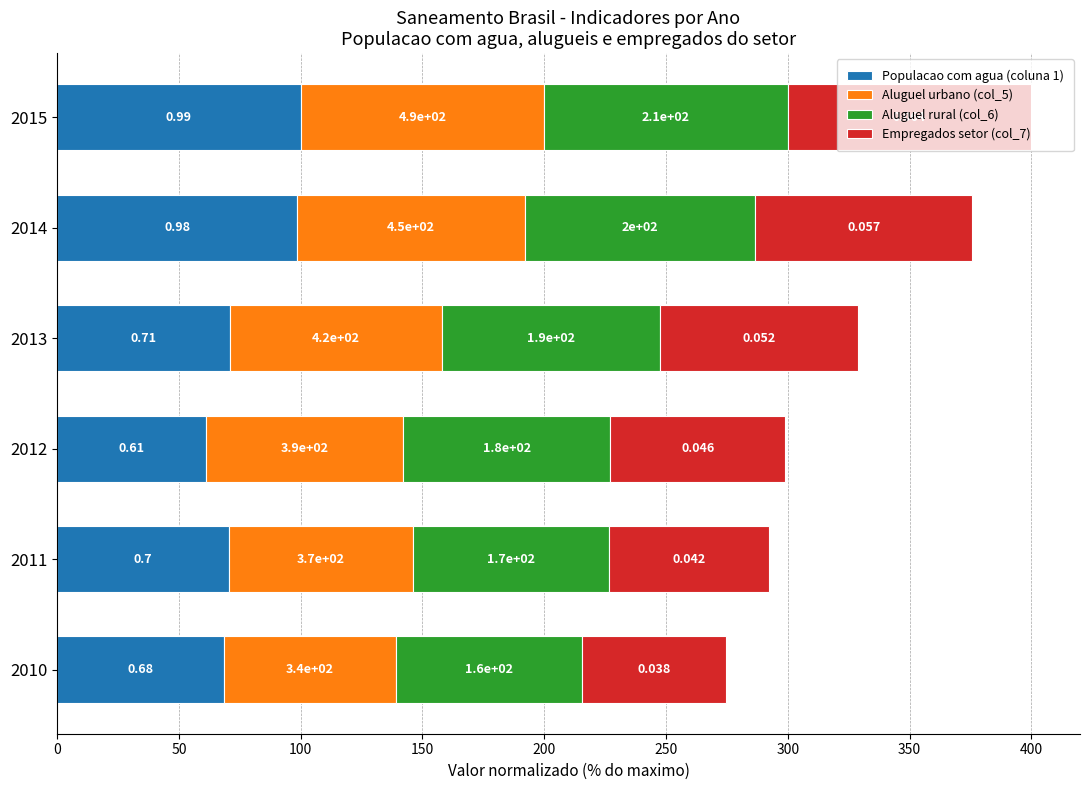

What are all the series names shown in the legend?

Populacao com agua (coluna 1), Aluguel urbano (col_5), Aluguel rural (col_6), Empregados setor (col_7)